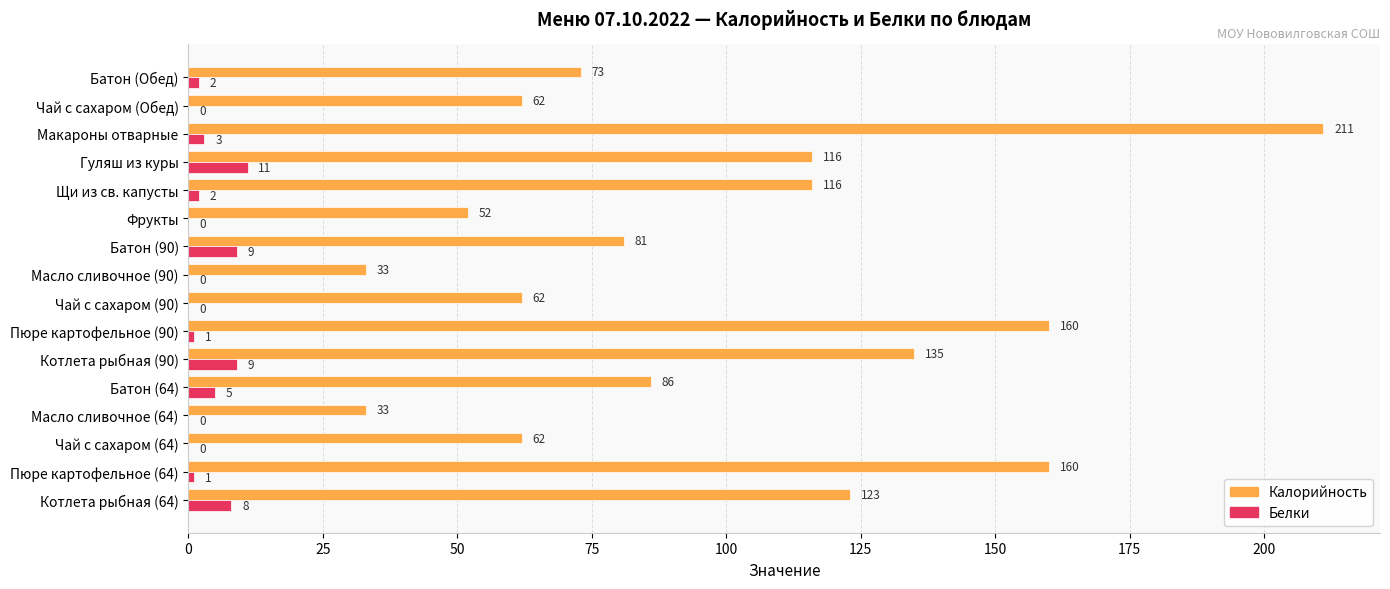

The Калорийность series shows 185 at Котлета рыбная (90). True or false?

False